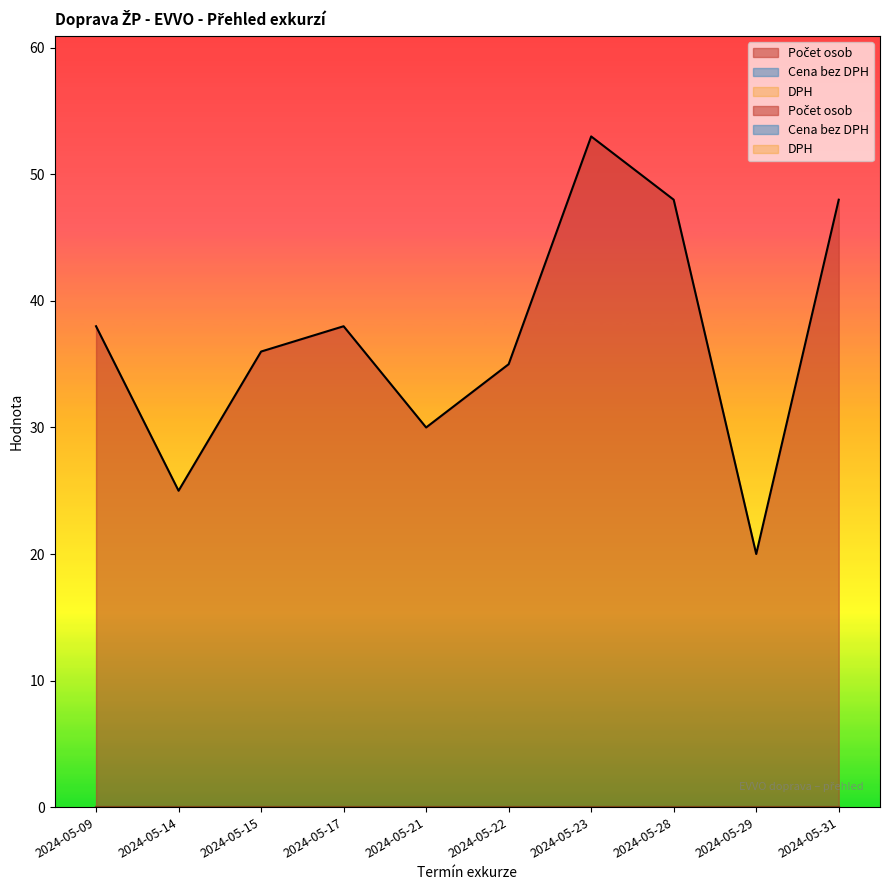

What is the total value across all series at 2024-05-22?

35